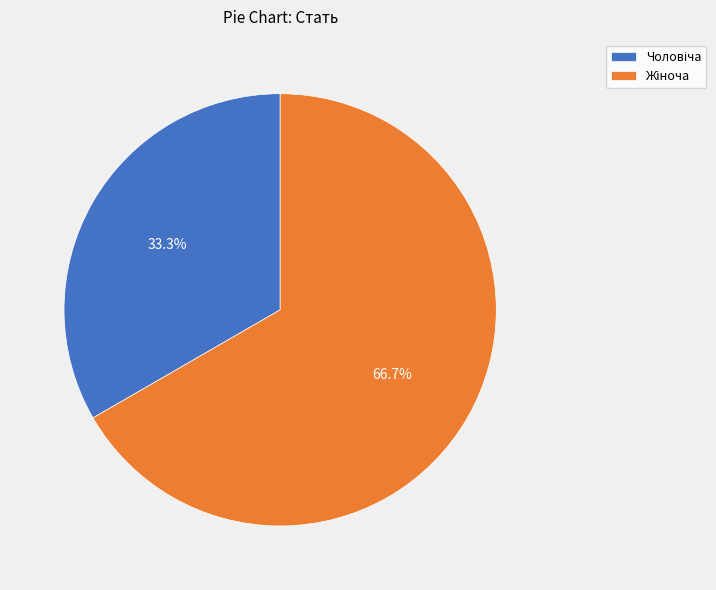

How many slices are in this pie chart?

2